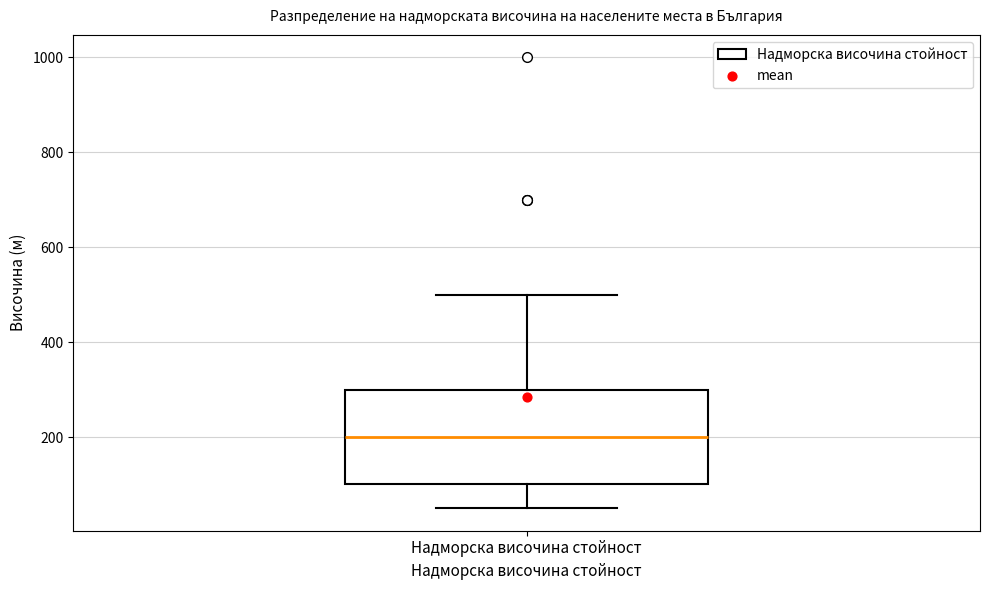

Transcribe this box plot: give where the median line is, the range the box spans, and where the two whiskers end, as read against the y-axis. The values are not printed on the chart, so give them approximately, as read against the axis.

median 200, box 100 to 300, whiskers 60 to 500